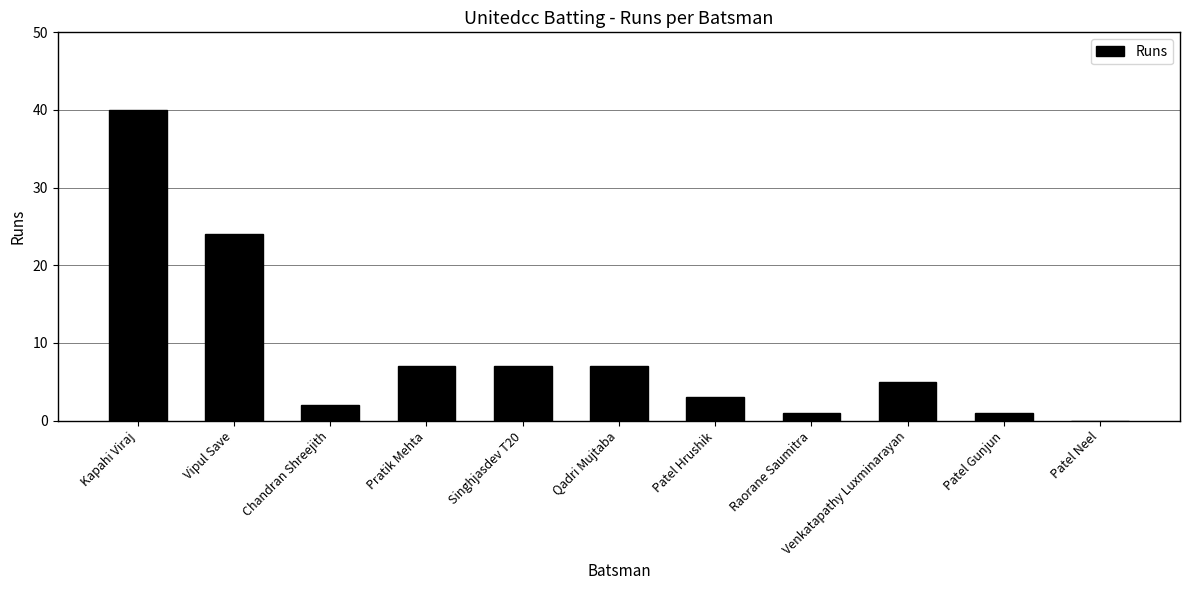

True or false: the data shows 1 at Patel Gunjun.

True